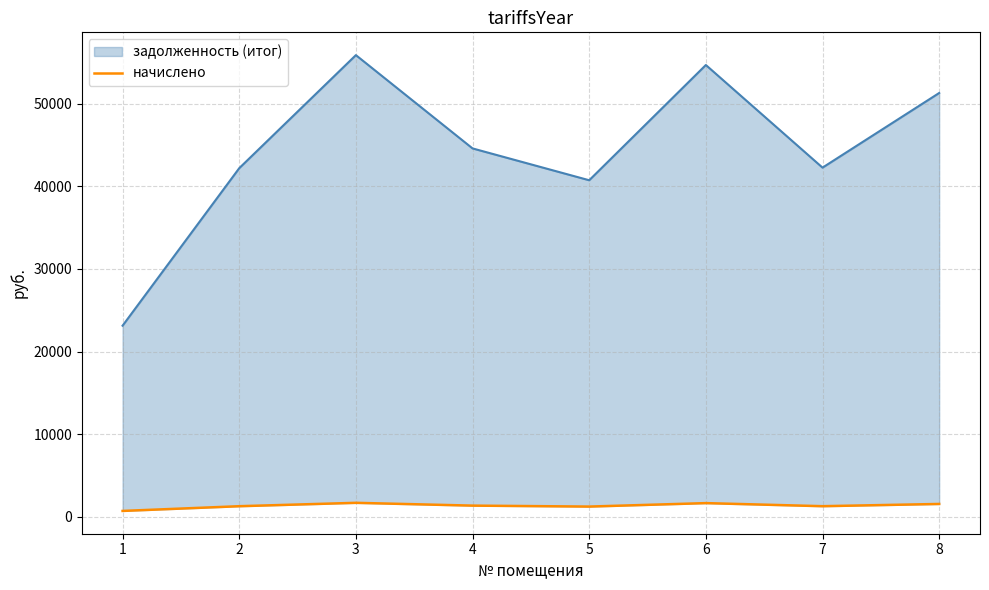

Where does the data first go above 1336?

3